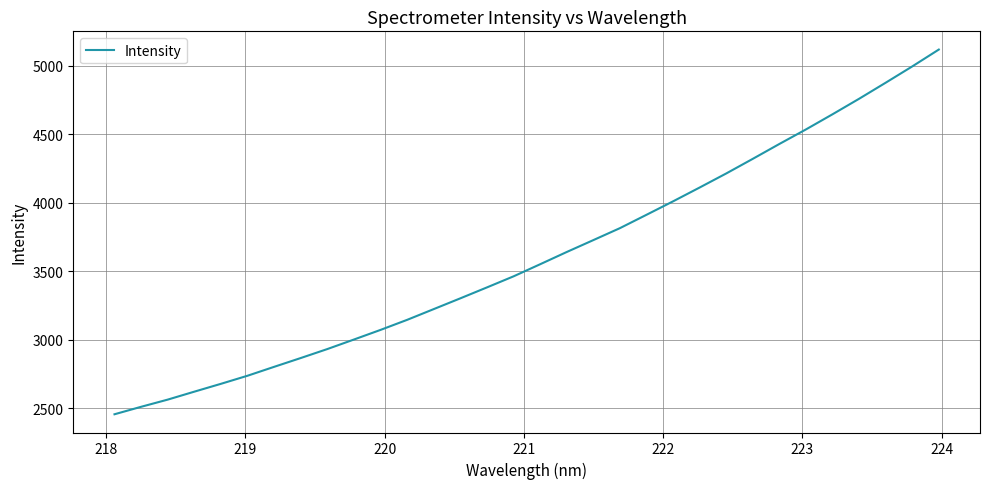

What is the greatest value displayed?

5119.6